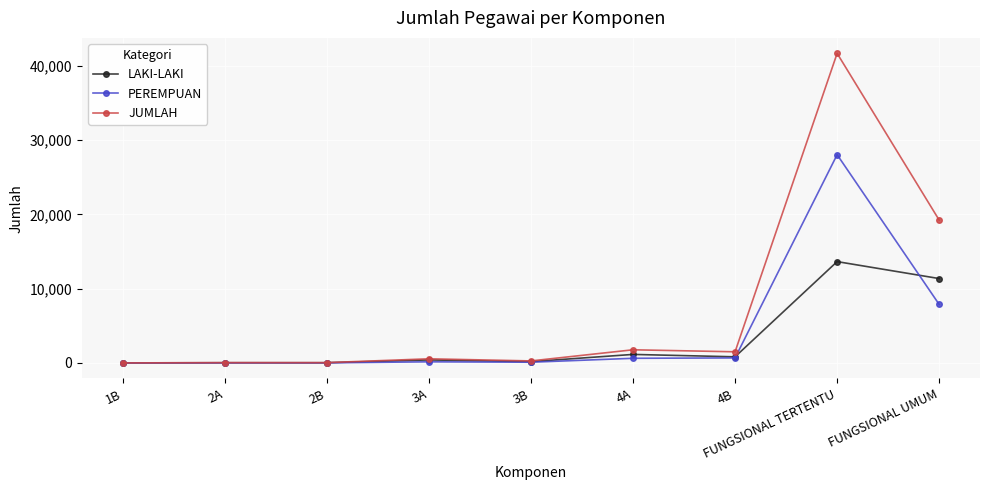

Rank the series by their maximum value, from lowest to highest.

LAKI-LAKI, PEREMPUAN, JUMLAH